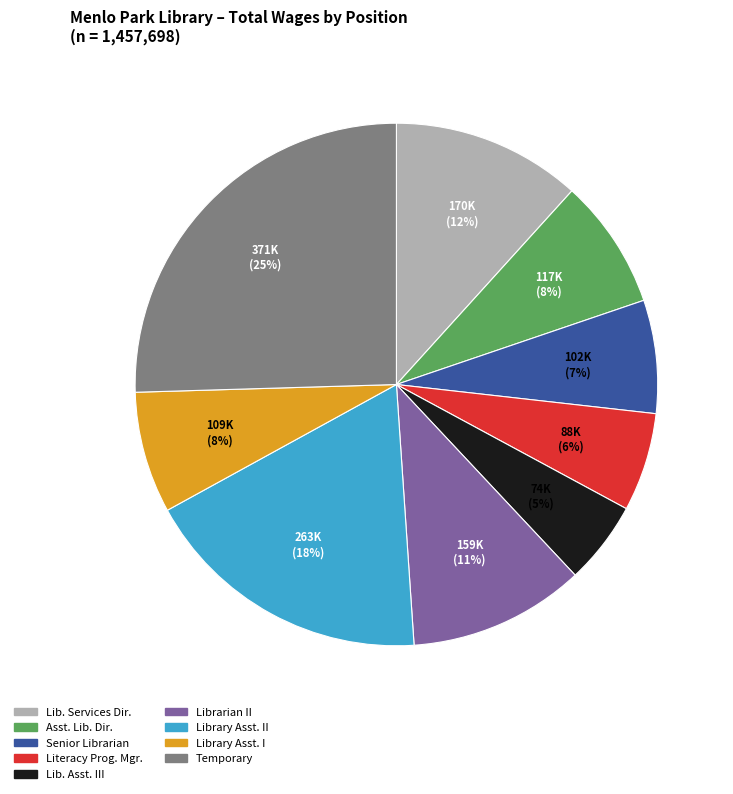

Is there a majority slice in this chart?

No